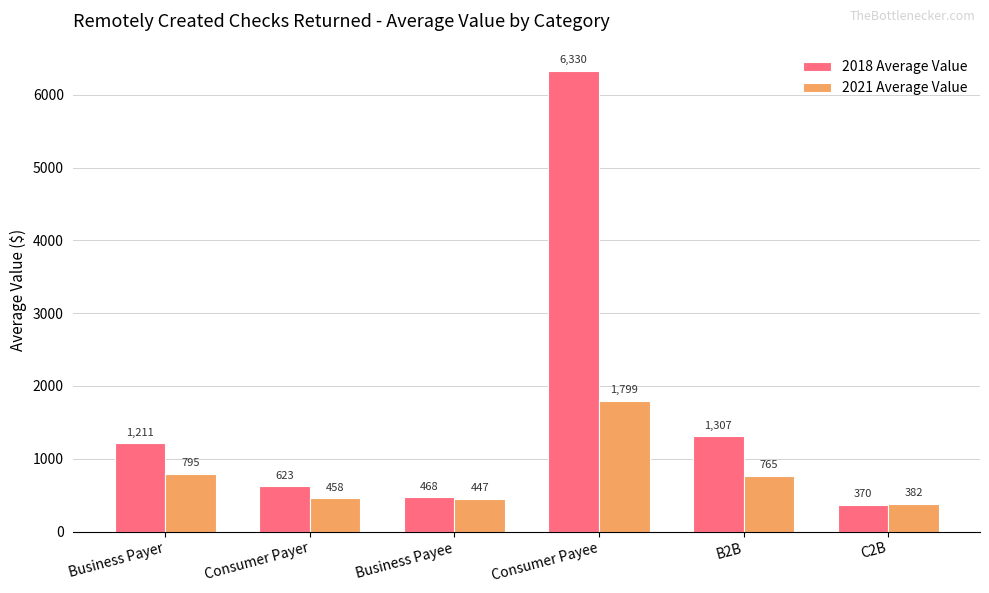

Reading left to right, transcribe all the data shown in this chart.

2018 Average Value: Business Payer=1211	Consumer Payer=623	Business Payee=468	Consumer Payee=6330	B2B=1307	C2B=370
2021 Average Value: Business Payer=795	Consumer Payer=458	Business Payee=447	Consumer Payee=1799	B2B=765	C2B=382